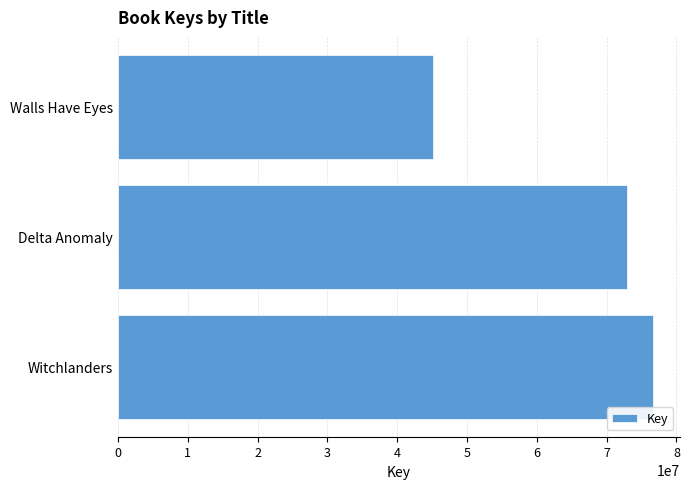

List the labels in order of value, smallest first.

Walls Have Eyes, Delta Anomaly, Witchlanders